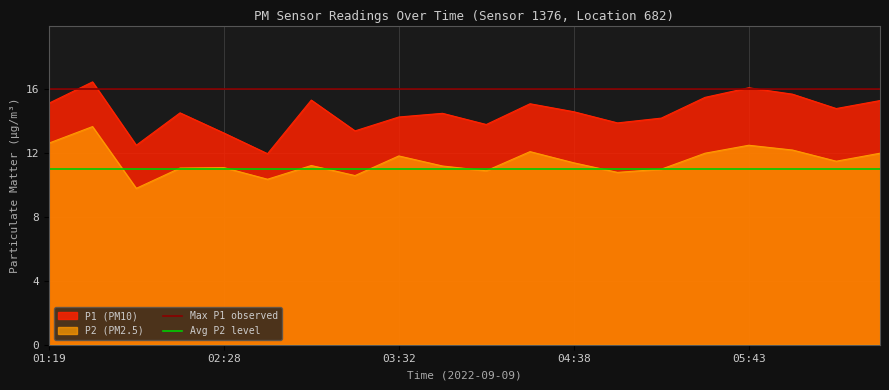

True or false: P2 (PM2.5) and P1 (PM10) cross at least once.

False